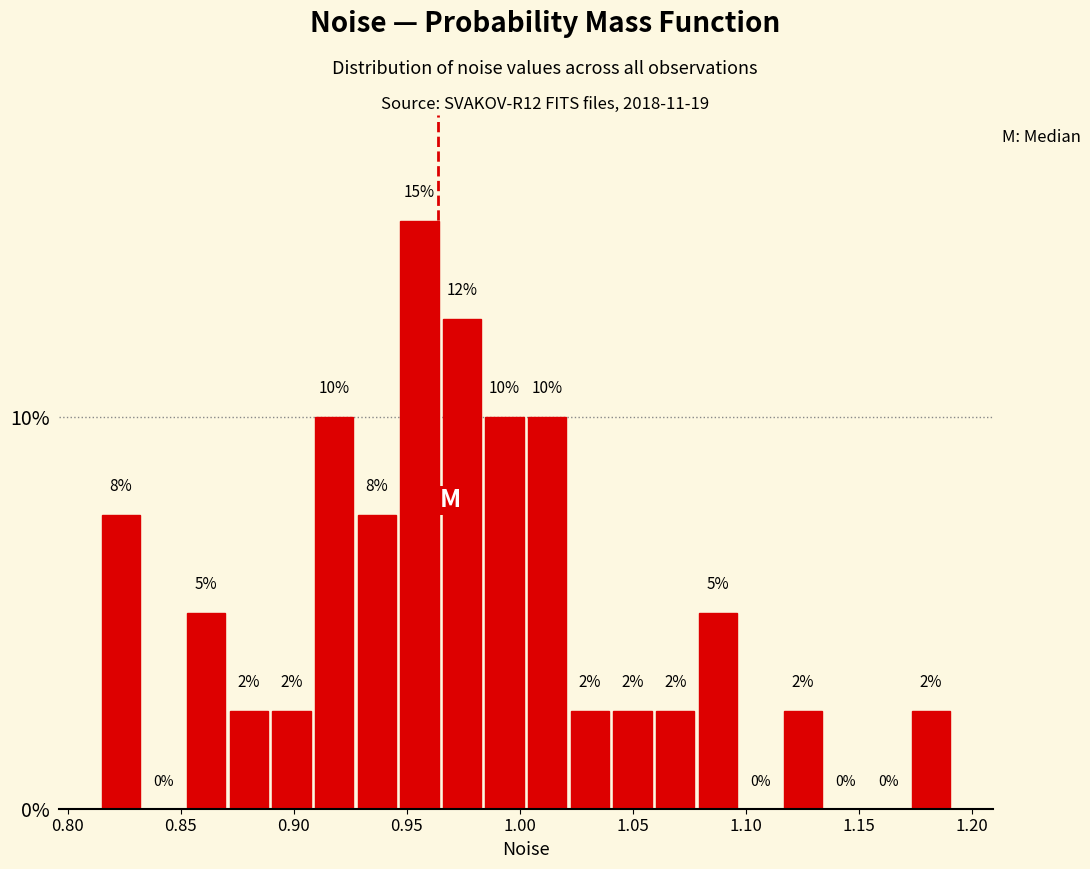

Read against the x-axis, roughly where is the centre of the tallest bar?

0.955